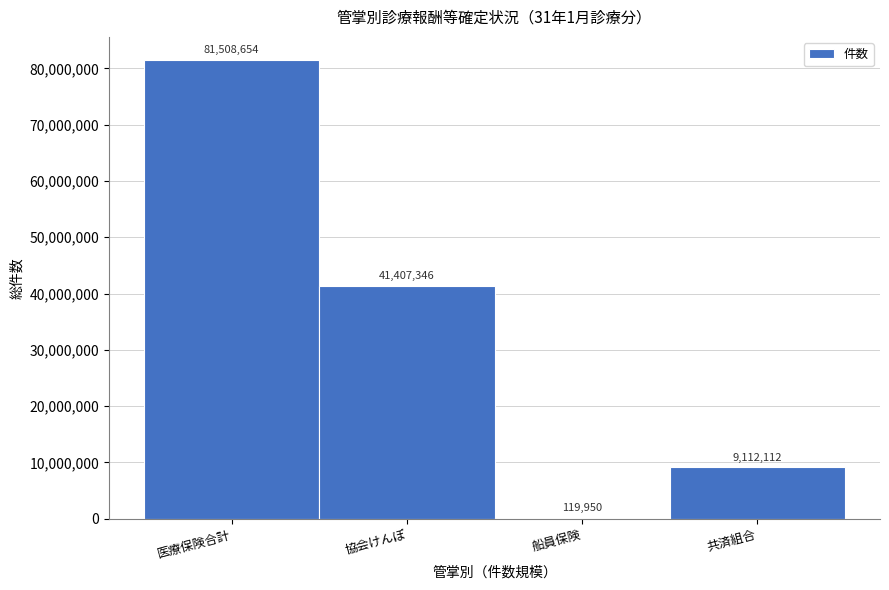

Reading left to right, extract all data points from this chart.

医療保険合計=81508654	協会けんぽ=41407346	船員保険=119950	共済組合=9112112